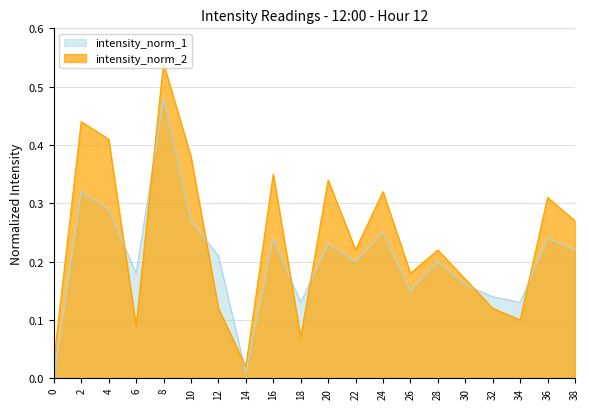

List the series in order of their peak value, highest first.

intensity_norm_2, intensity_norm_1